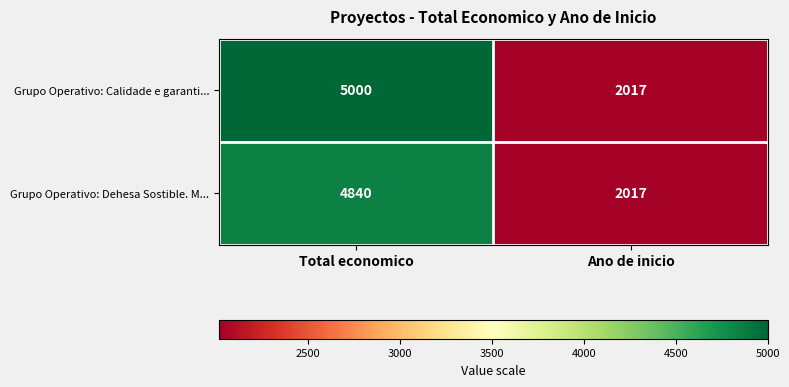

Which category has the lowest value across all series?

Ano de inicio